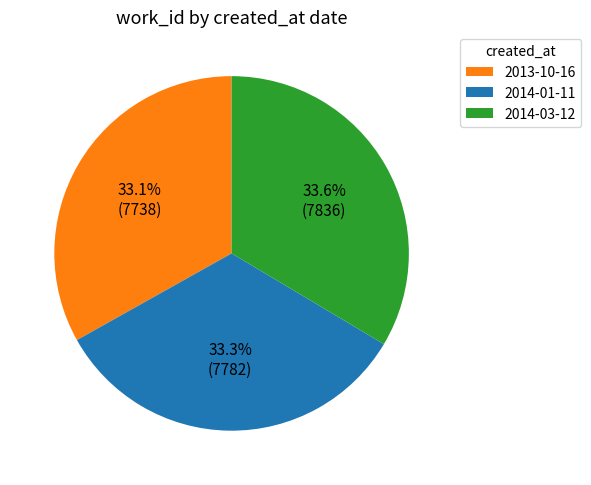

Count the number of slices in the pie.

3